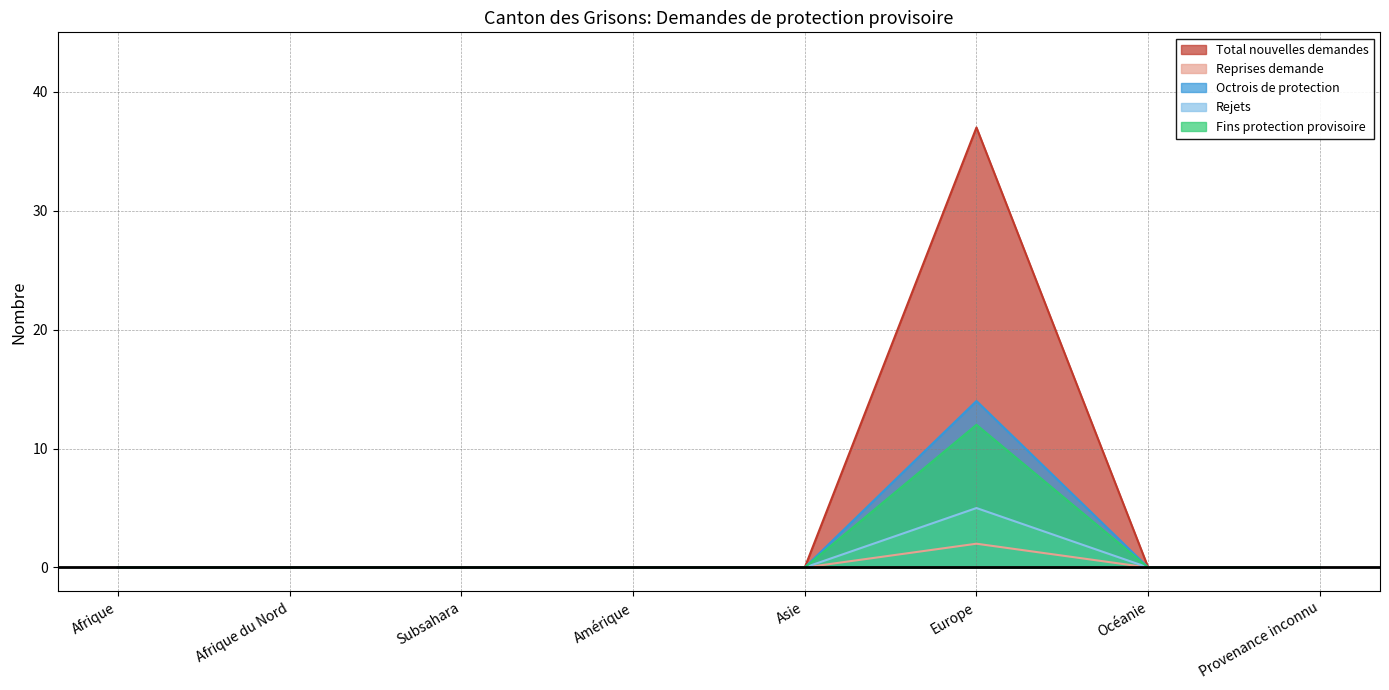

The Fins protection provisoire series shows 0 at Subsahara. True or false?

True